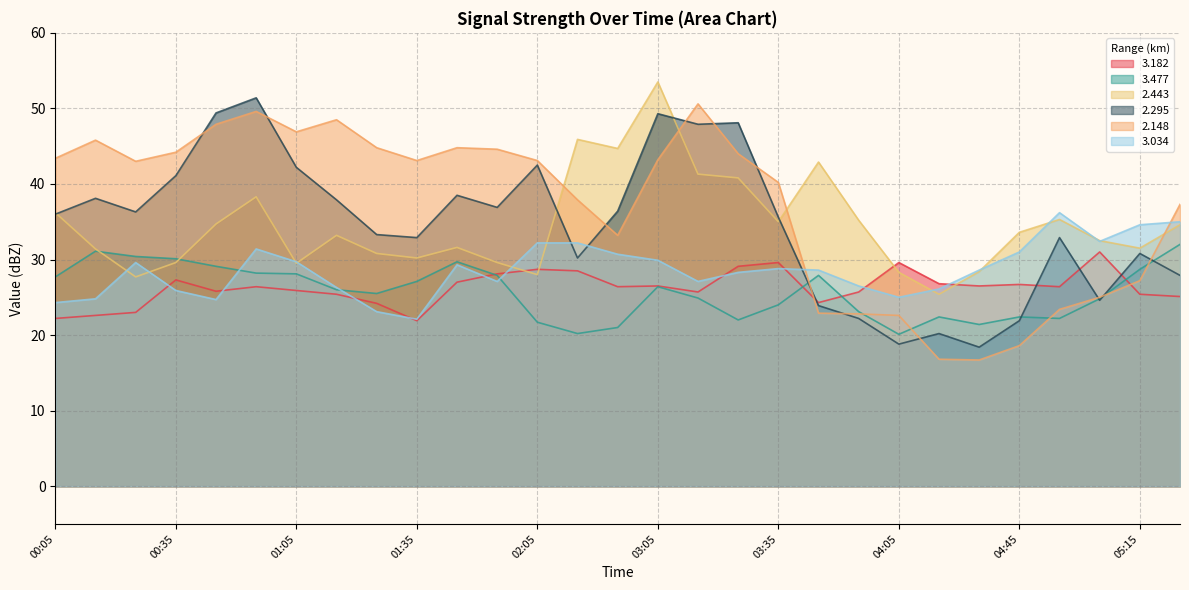

How many data points in   2.295 are above 36?

14